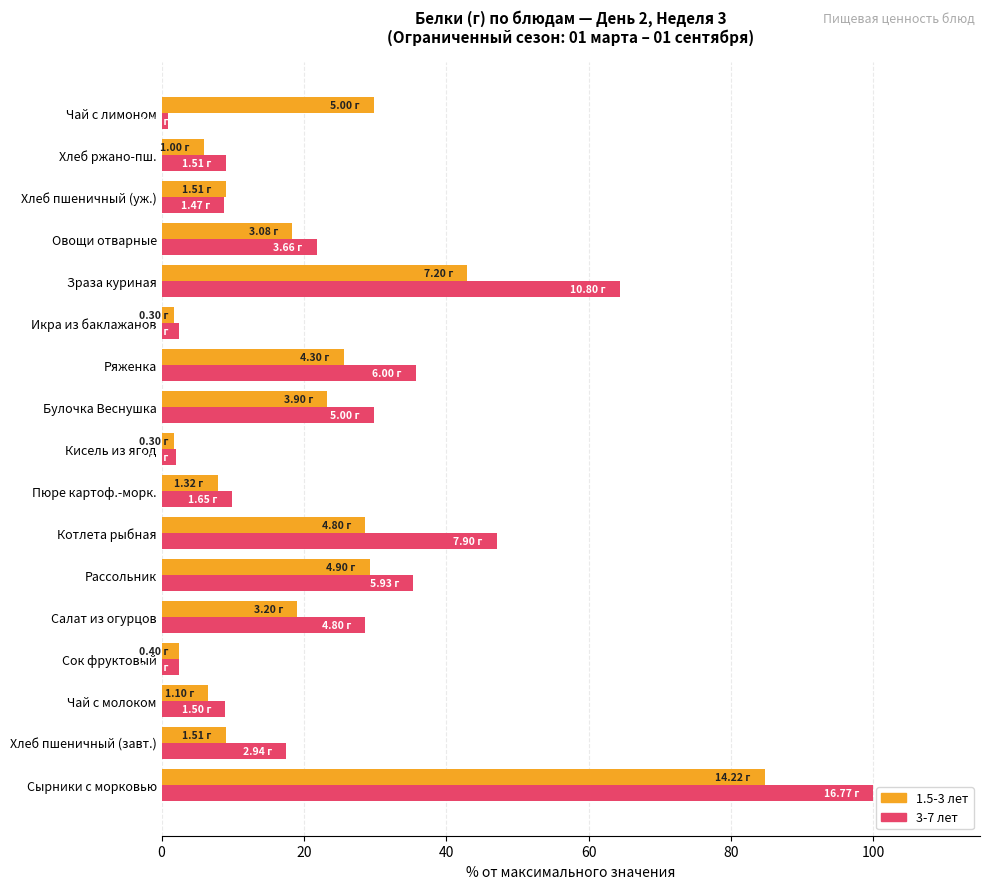

At which category is the sum across all series the highest?

Сырники с морковью